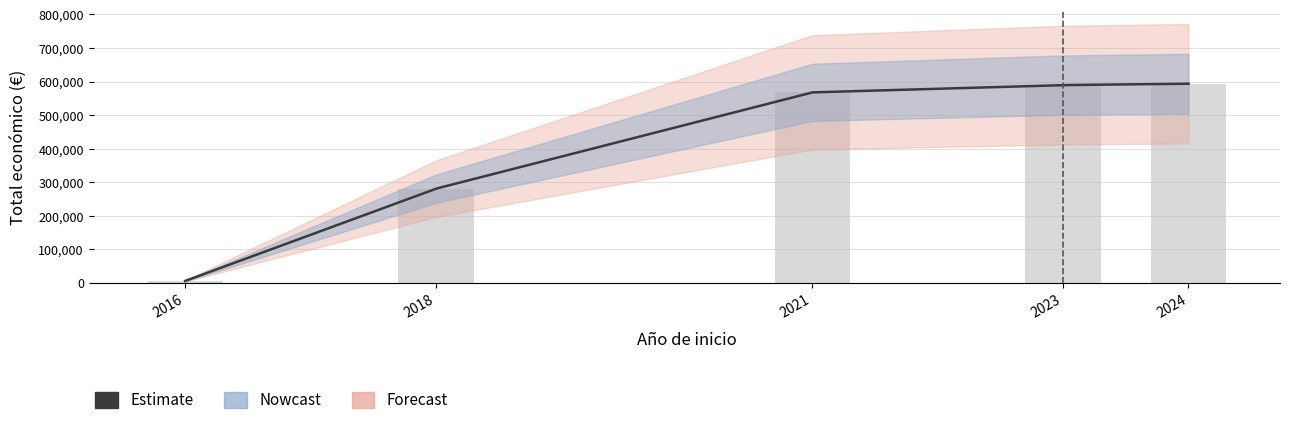

What is the change in value from 2016 to 2021?

+561924